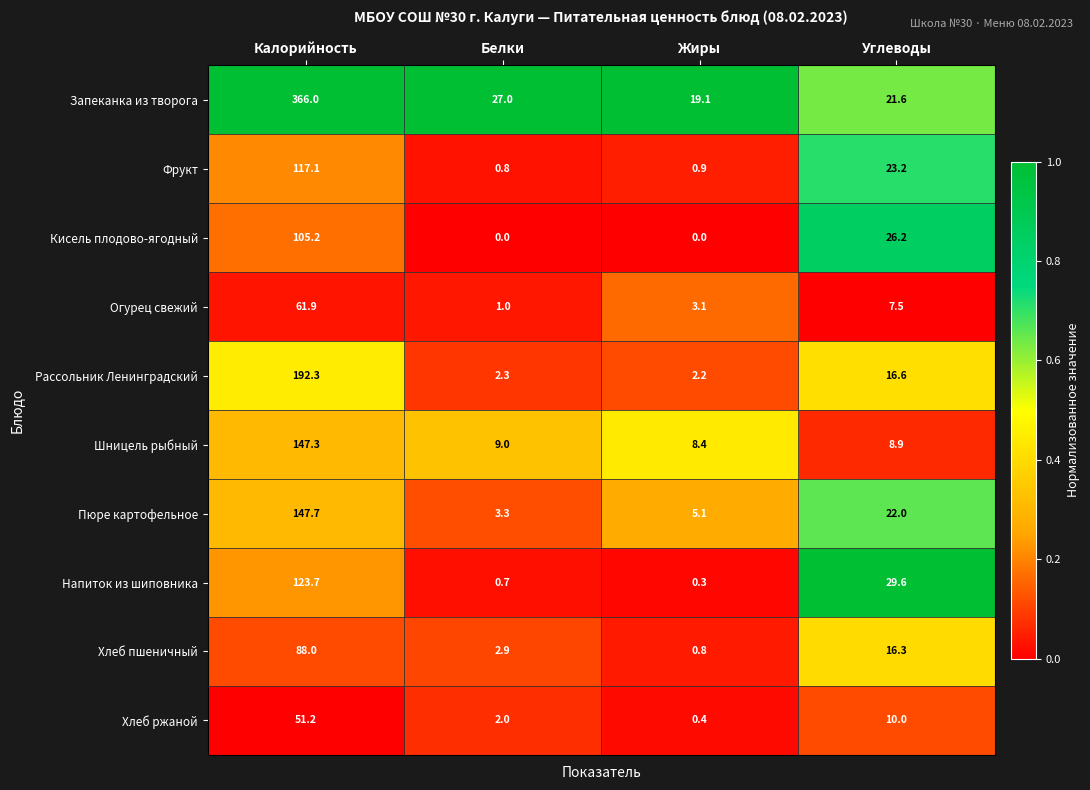

At which category is the sum across all series the highest?

Калорийность